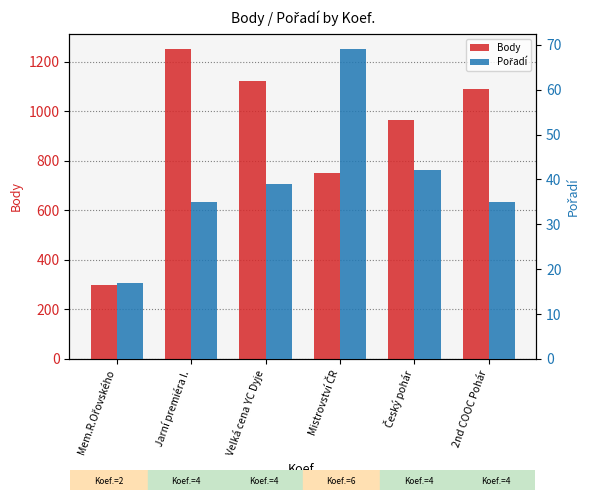

Which series has the largest total across all categories?

Body